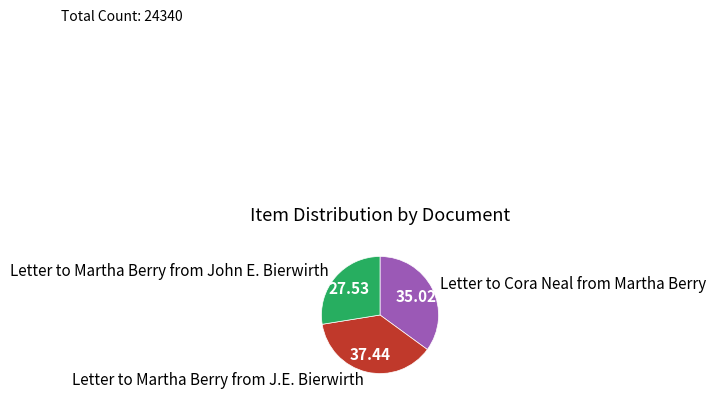

How many segments does this pie chart have?

3